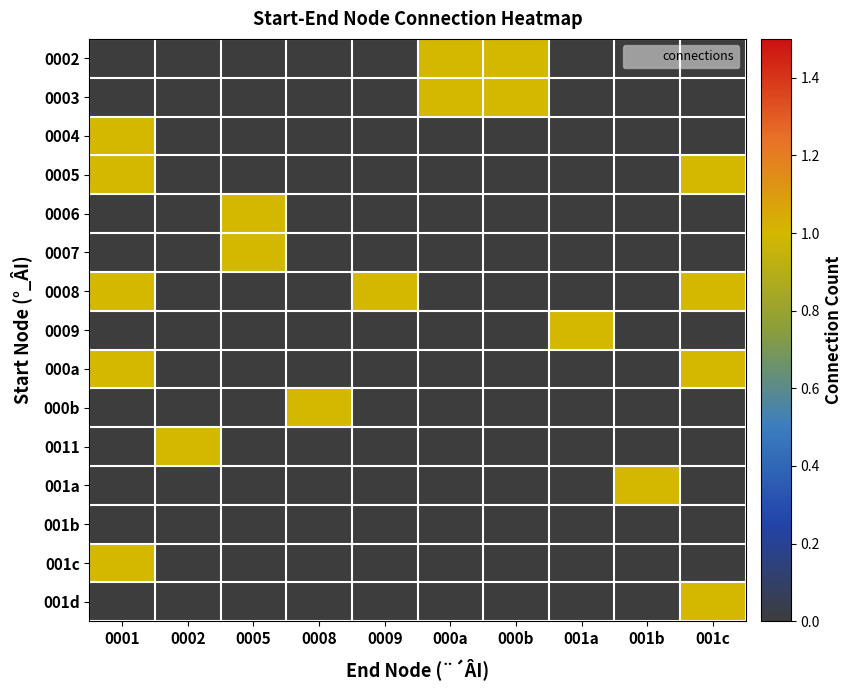

What is the difference between the highest and lowest values at 001a?

1